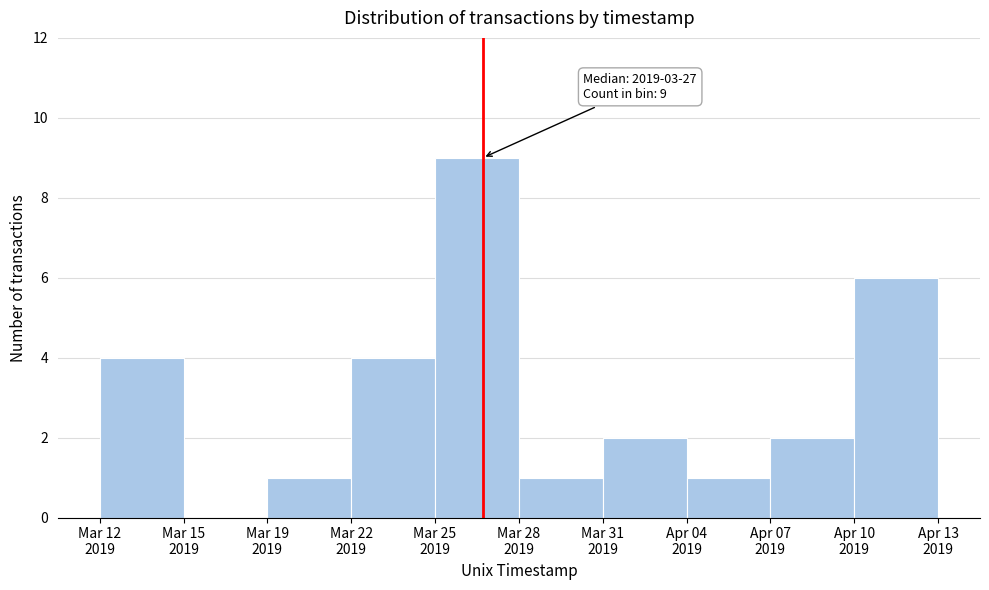

What is the greatest value displayed?

9